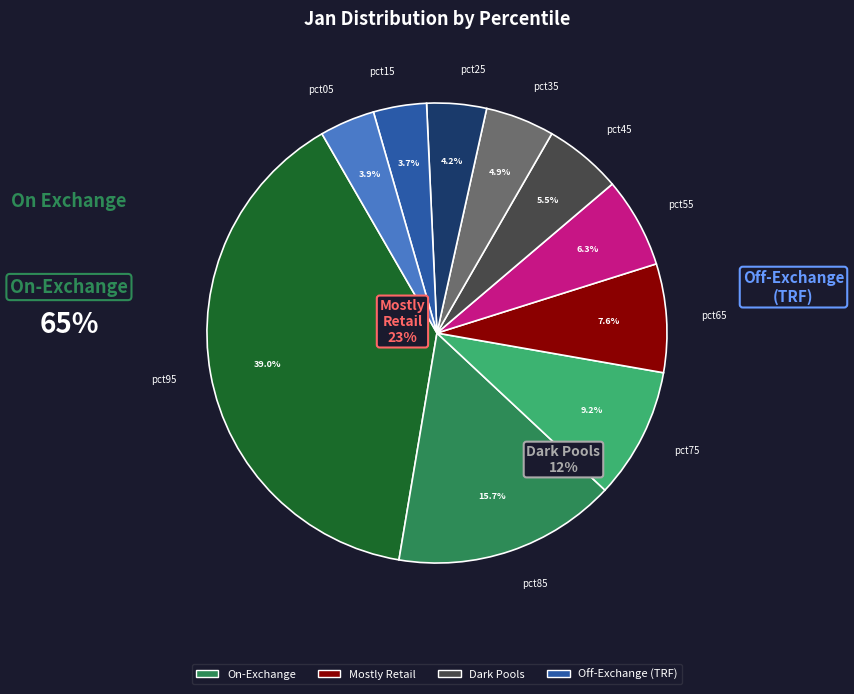

Combined, what portion of the pie is pct95 and pct15?

42.8%